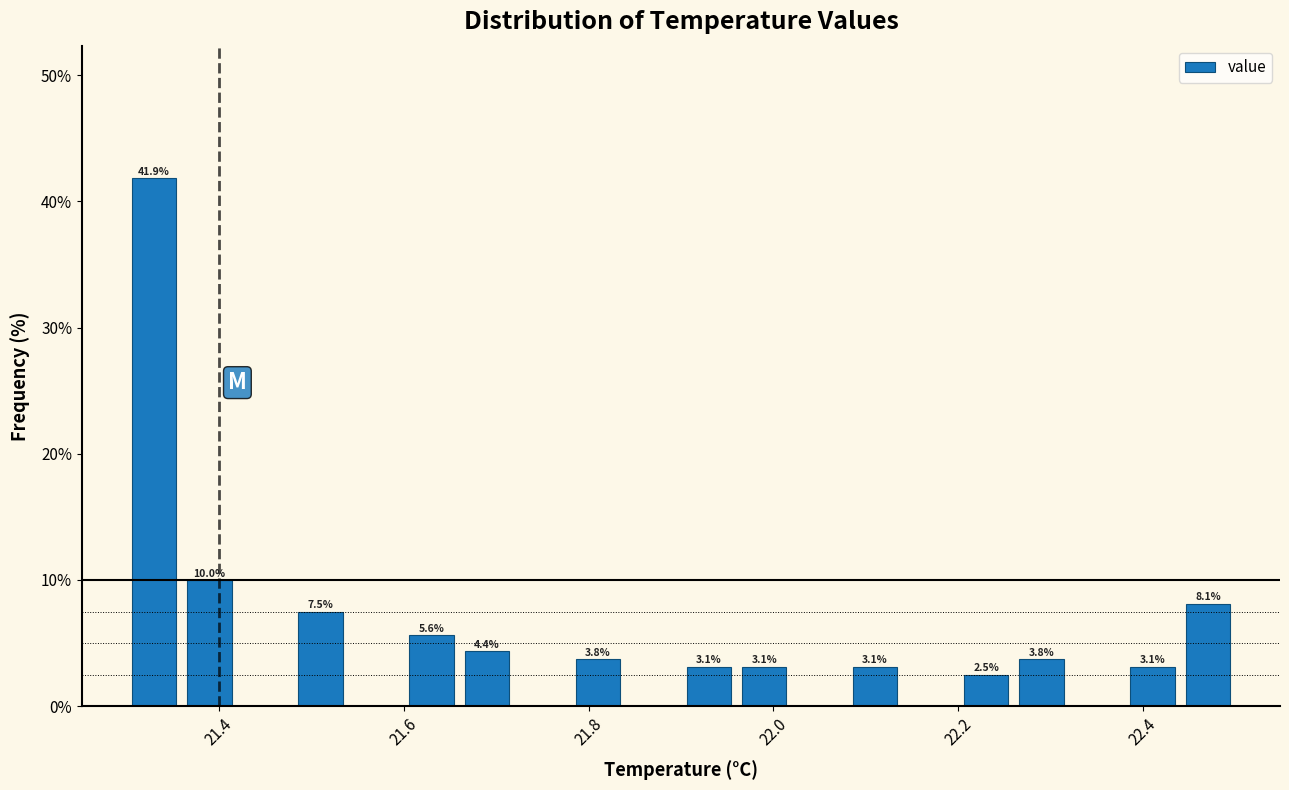

Around what value on the x-axis is the tallest bar? Give the approximate position of its centre, as read against the axis.

21.34